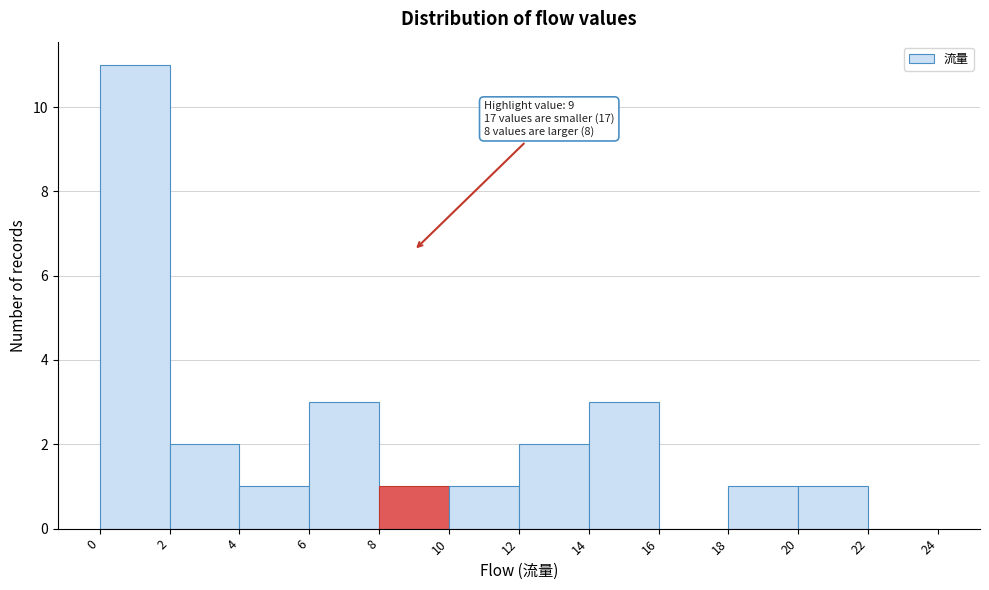

Over which range of the x-axis is the bar tallest?

0 to 2